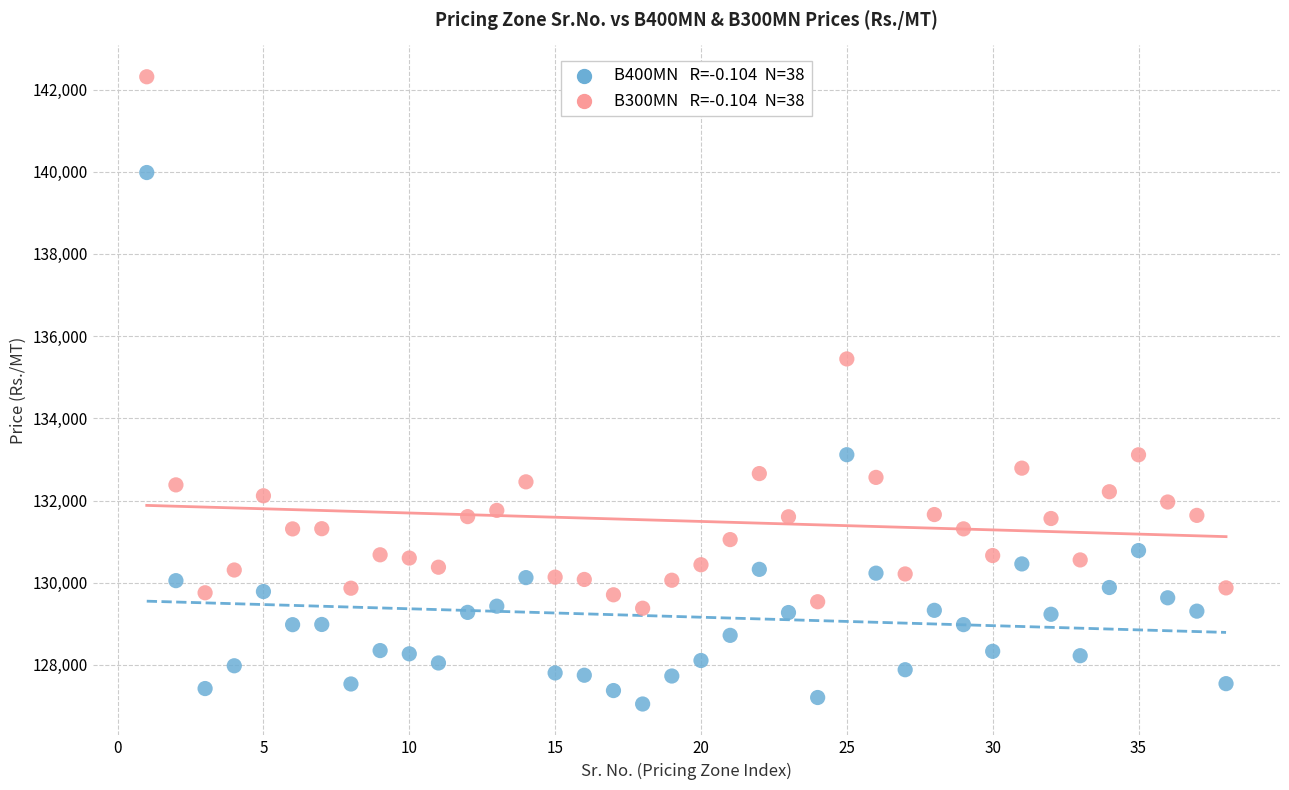

Across all series, what Y value is closest to 134680?

135445